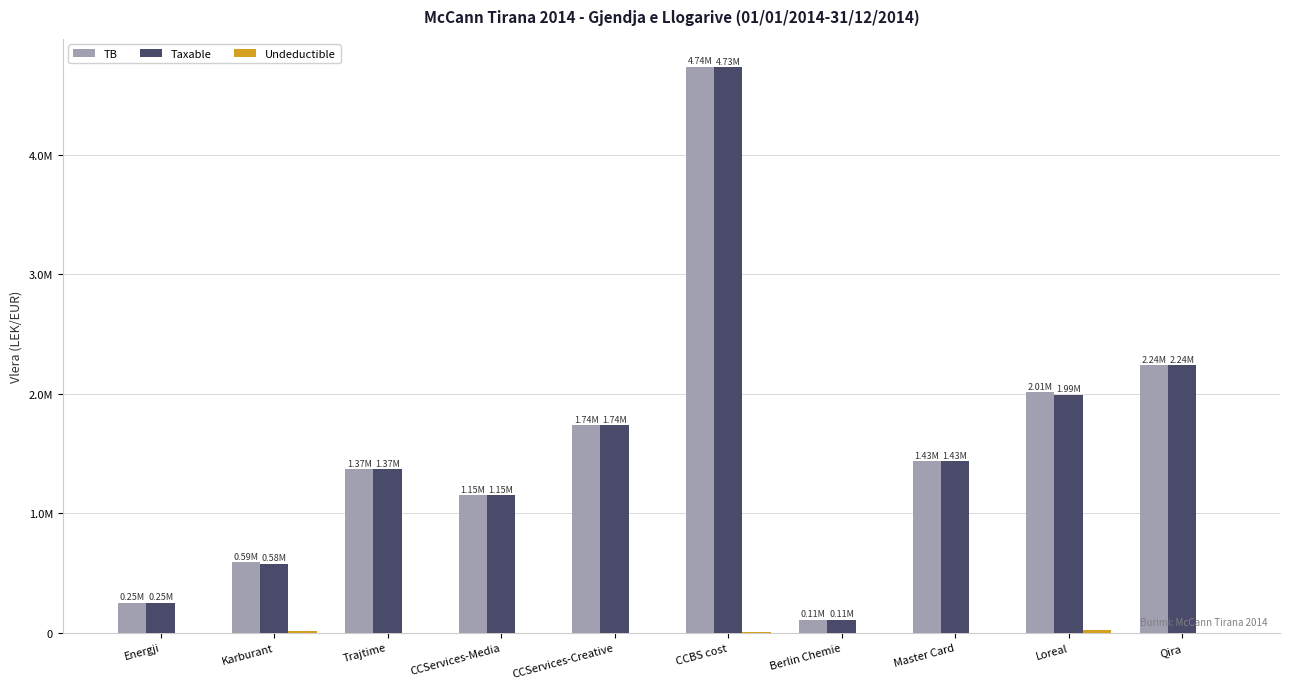

Which series has the largest range (max minus min)?

TB